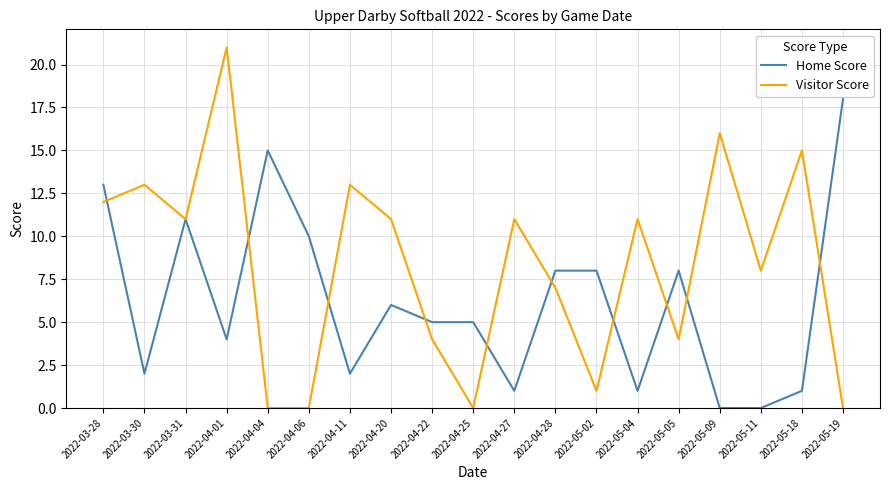

What position from the left is 2022-03-28?

1